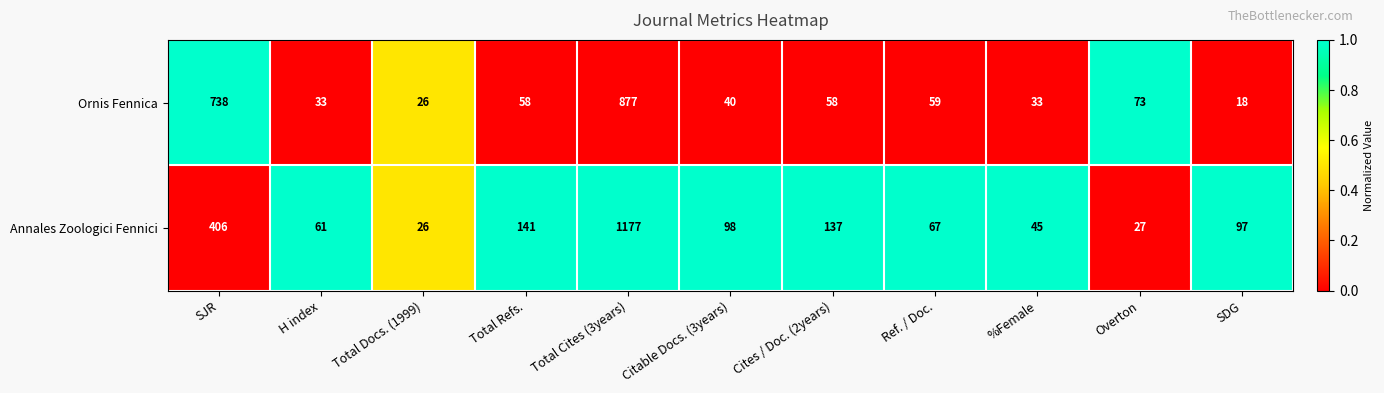

Which series changed the most between Total Cites (3years) and Citable Docs. (3years)?

Annales Zoologici Fennici